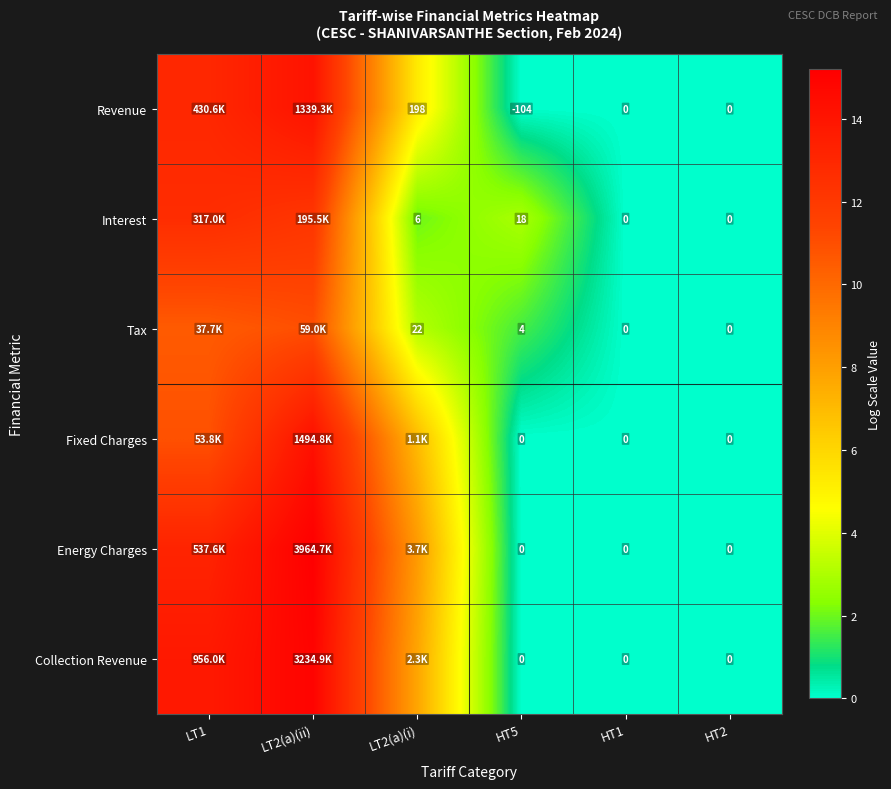

Is the value of Collection Revenue at HT1 greater than the value of Interest at LT2(a)(i)?

No